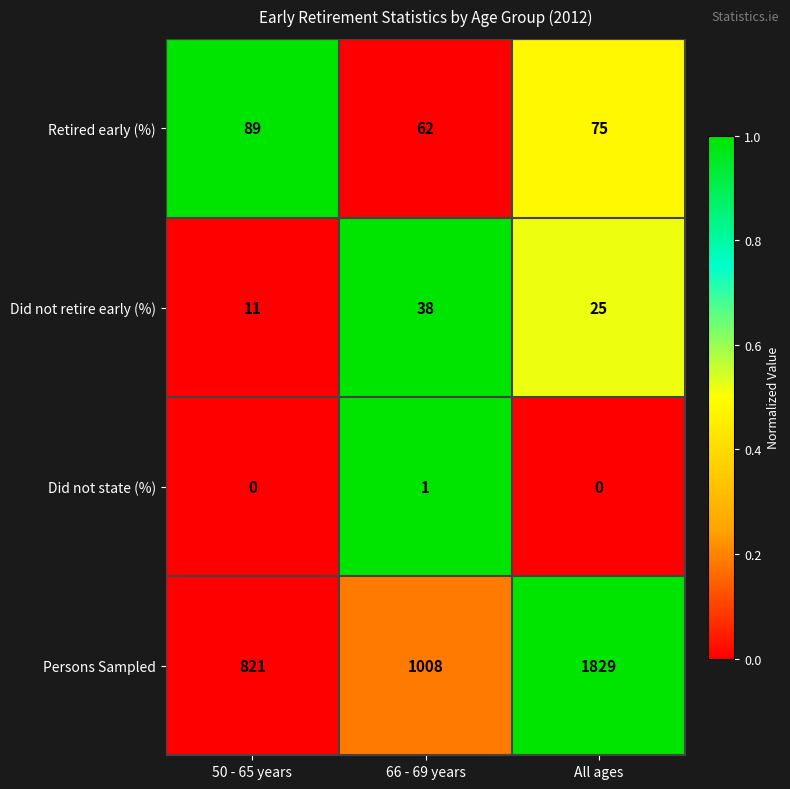

At which category is the sum across all series the highest?

All ages